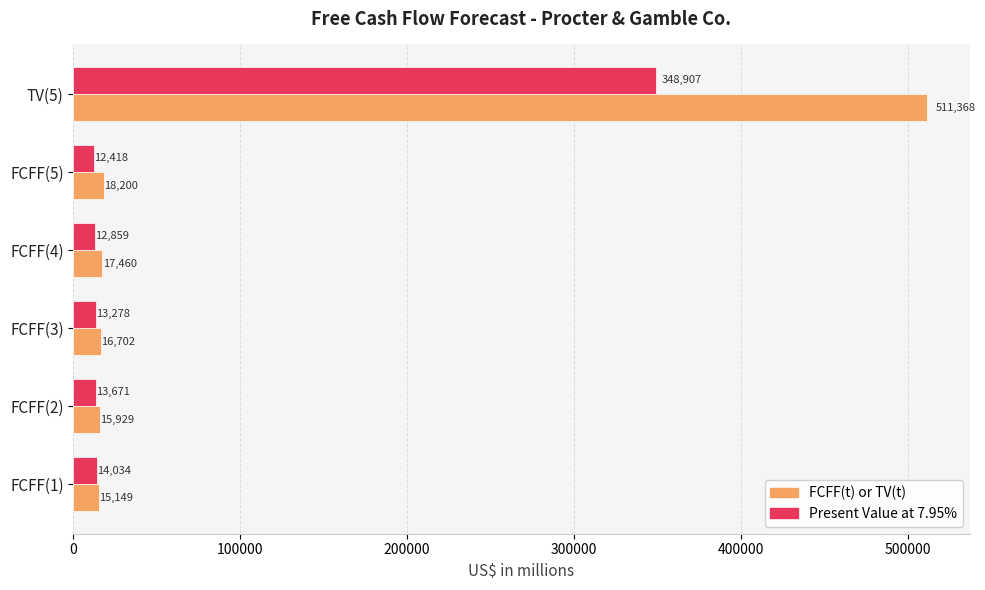

What is the approximate value of Present Value at 7.95% at FCFF(3), to the nearest 50?

13300